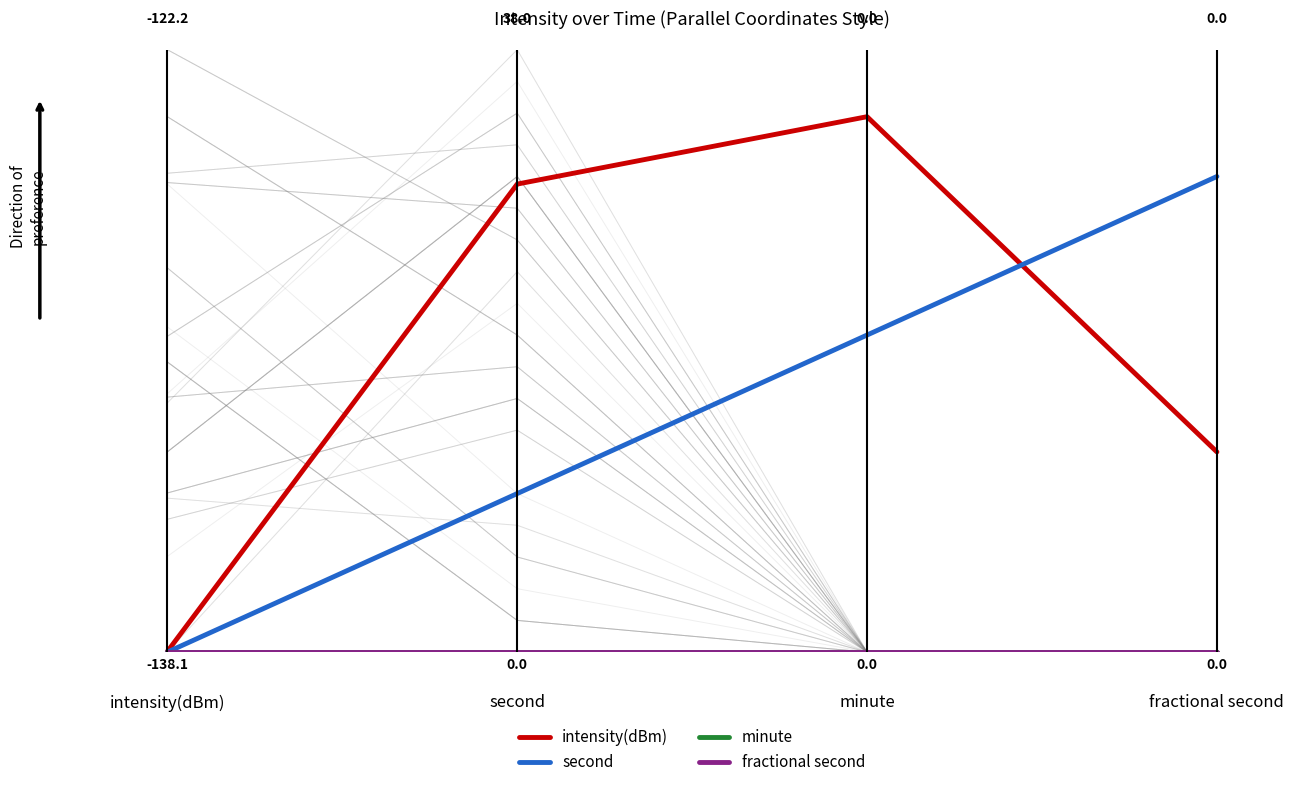

Does the chart have visible grid lines?

No